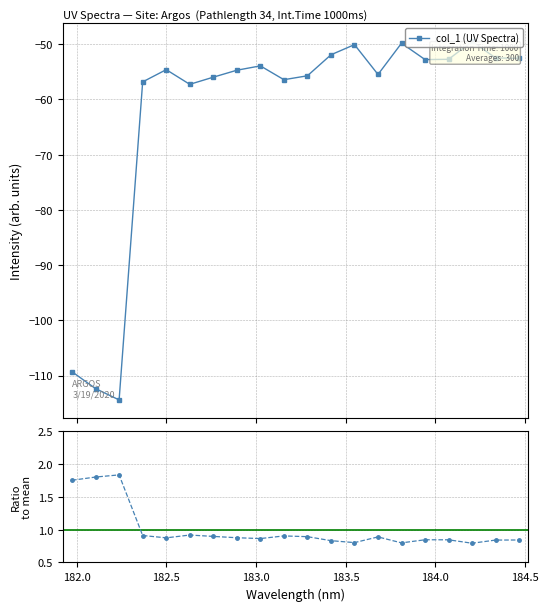

True or false: col_1 (UV Spectra) and Ratio to mean cross at least once.

False